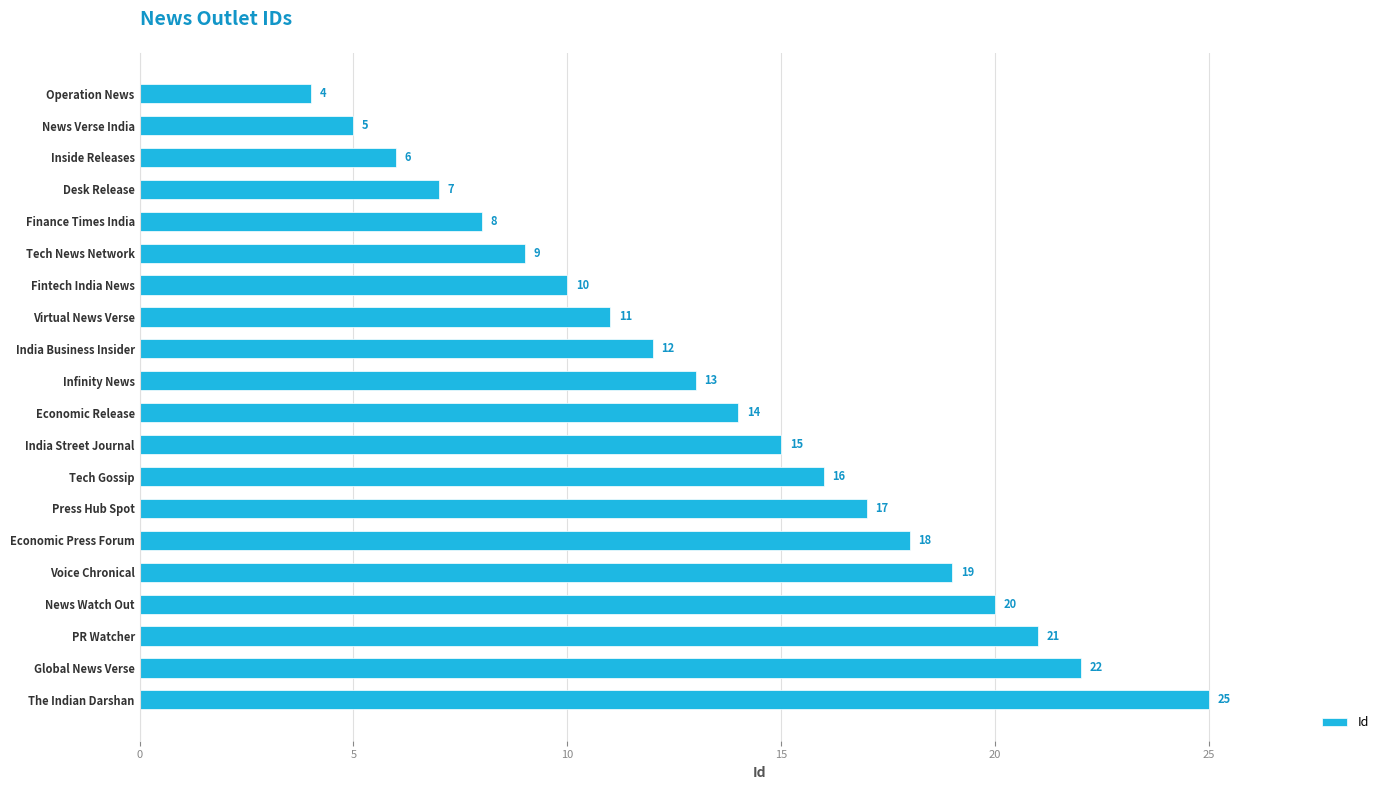

What is the label of the 12th bar from the bottom?

India Business Insider